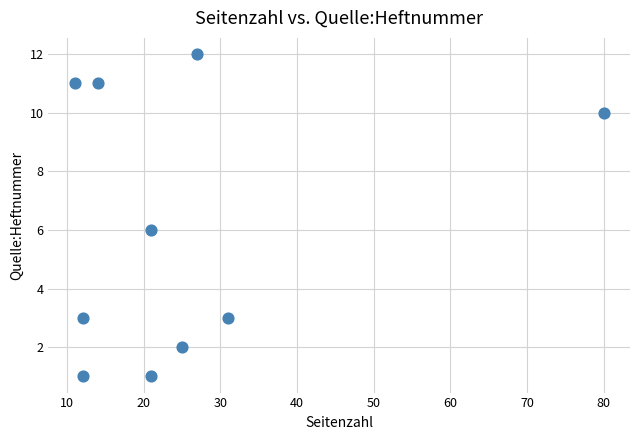

What is the average X value?

25